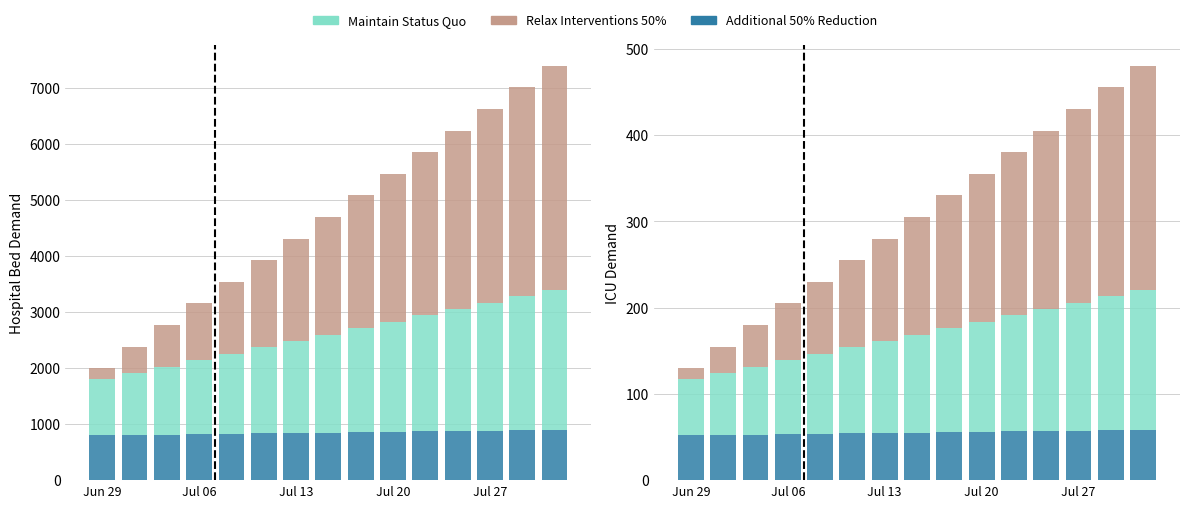

What is the lowest value of the Maintain Status Quo series?

64.9